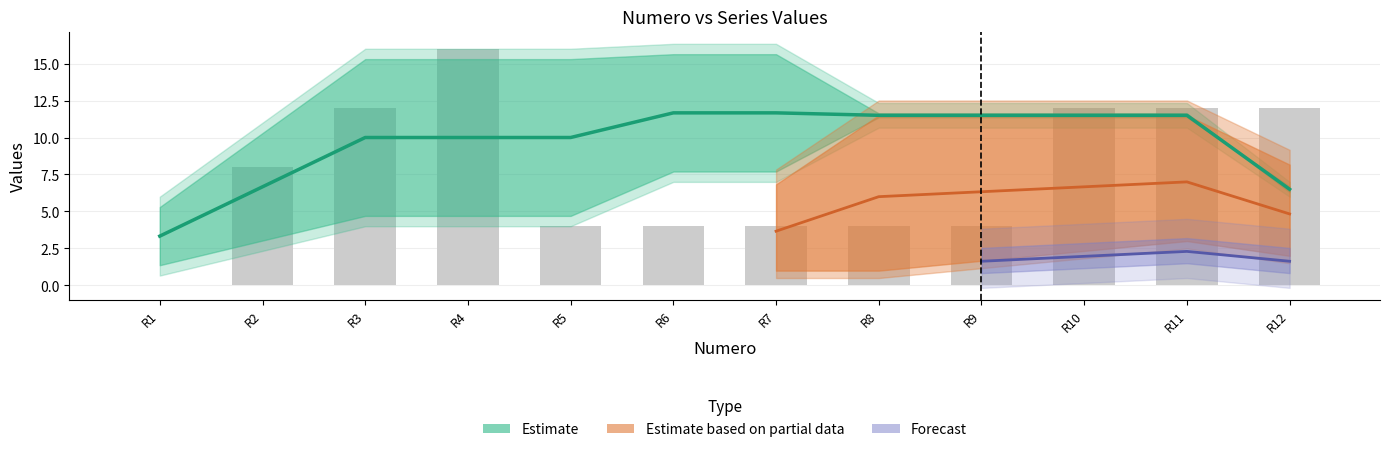

How many groups of bars are there?

12